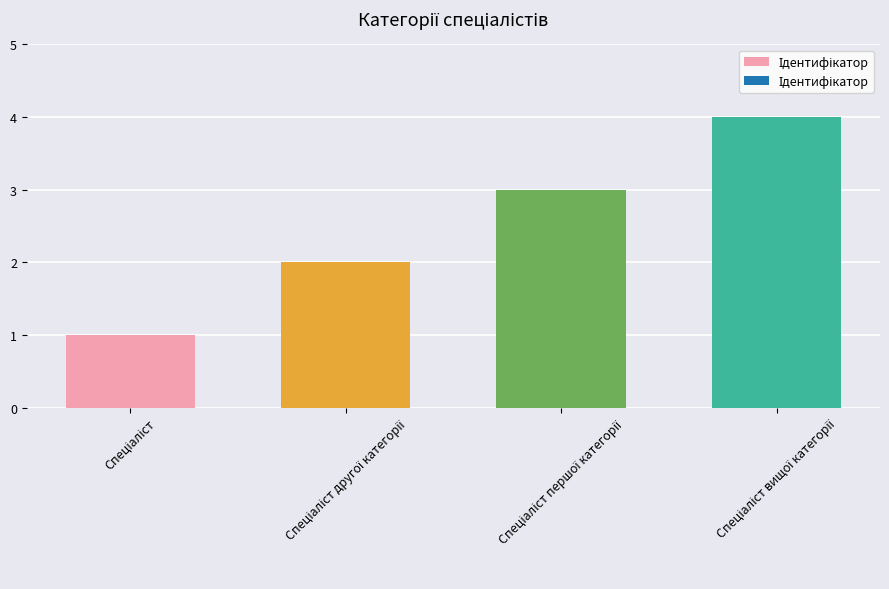

What is the maximum value shown in the chart?

4